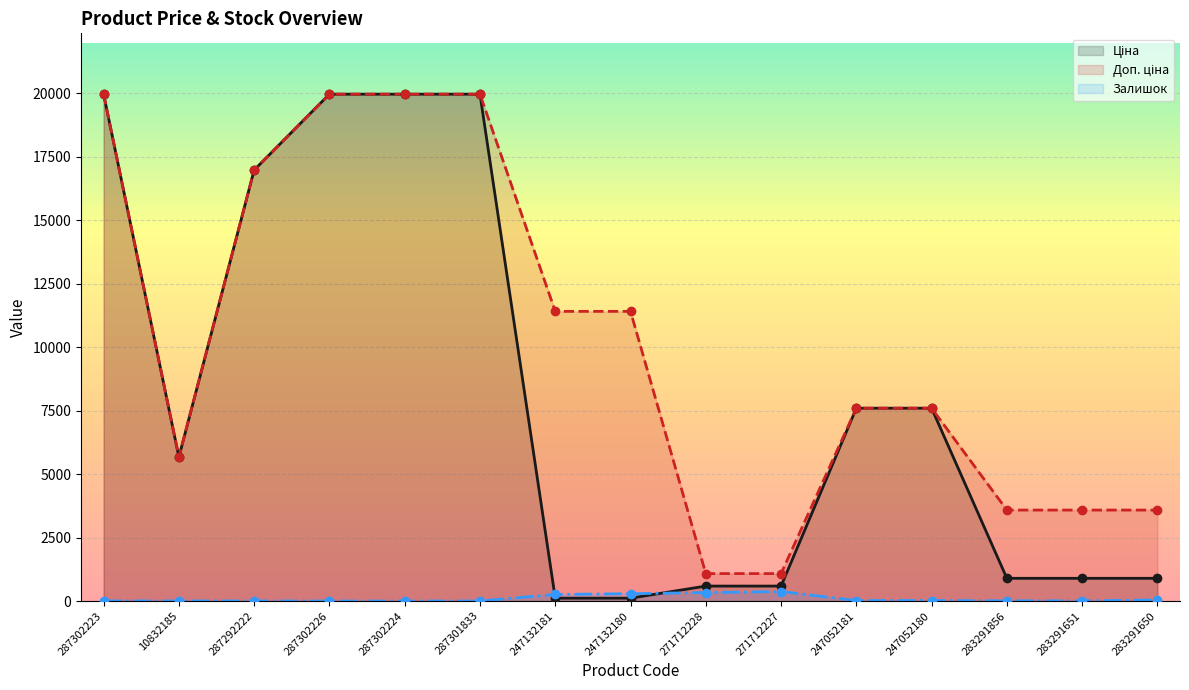

Which series reaches the maximum Y coordinate?

Ціна (line)